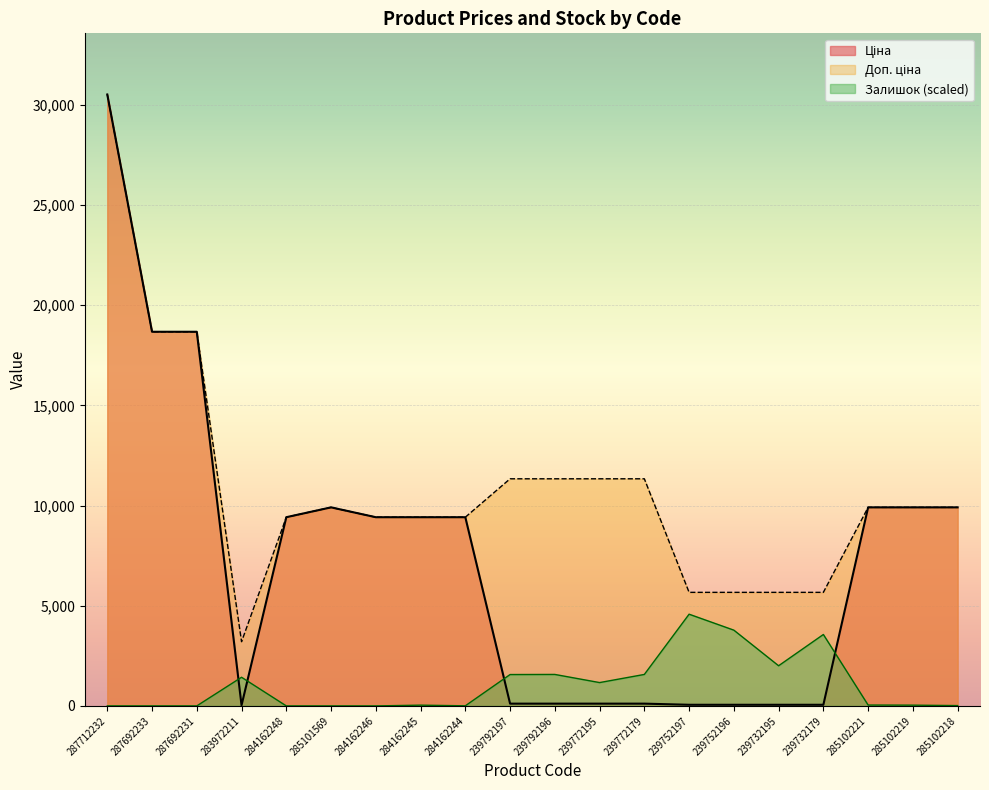

How many lines are shown in the chart?

3